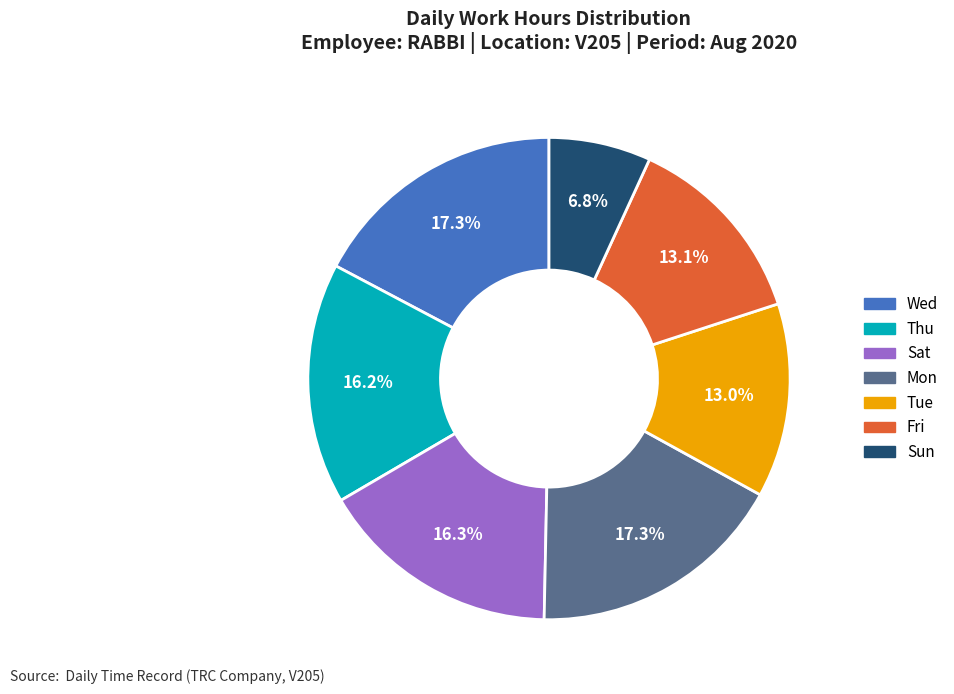

Is there any slice that represents more than half of the pie?

No